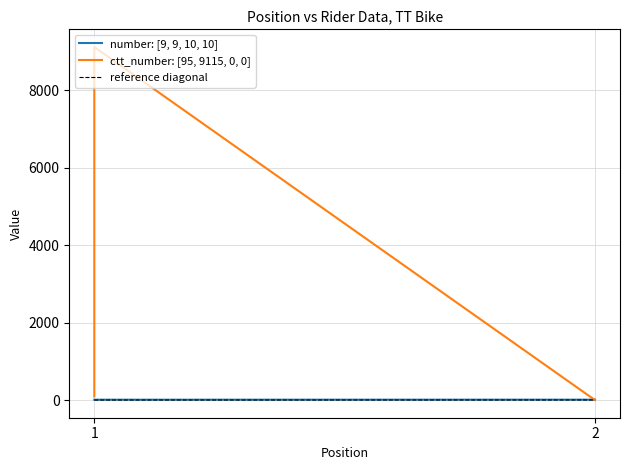

True or false: ctt_number has a value of 65 at 1.

False